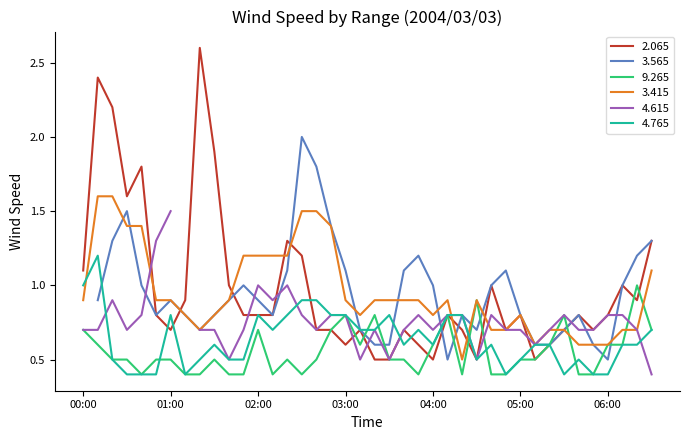

What is the label of the 27th point from the right?

02:10